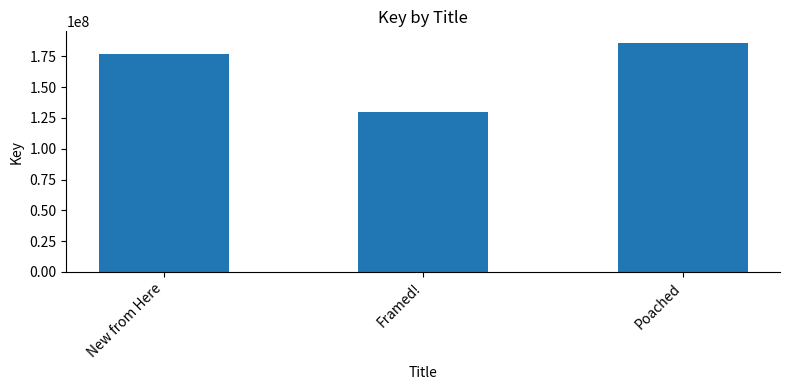

What position from the left is New from Here?

1